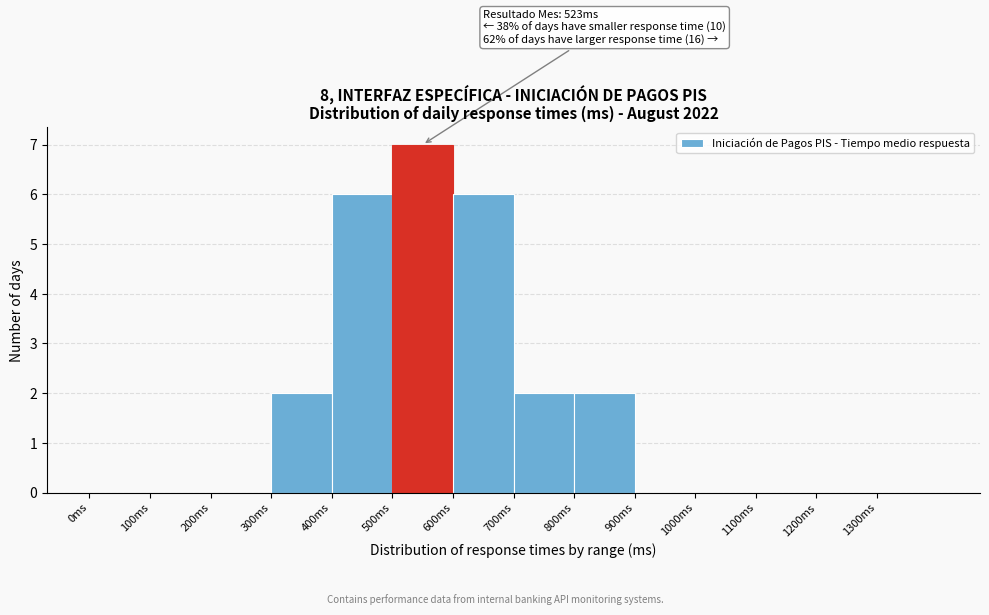

Which range on the x-axis has the tallest bar?

500 to 600